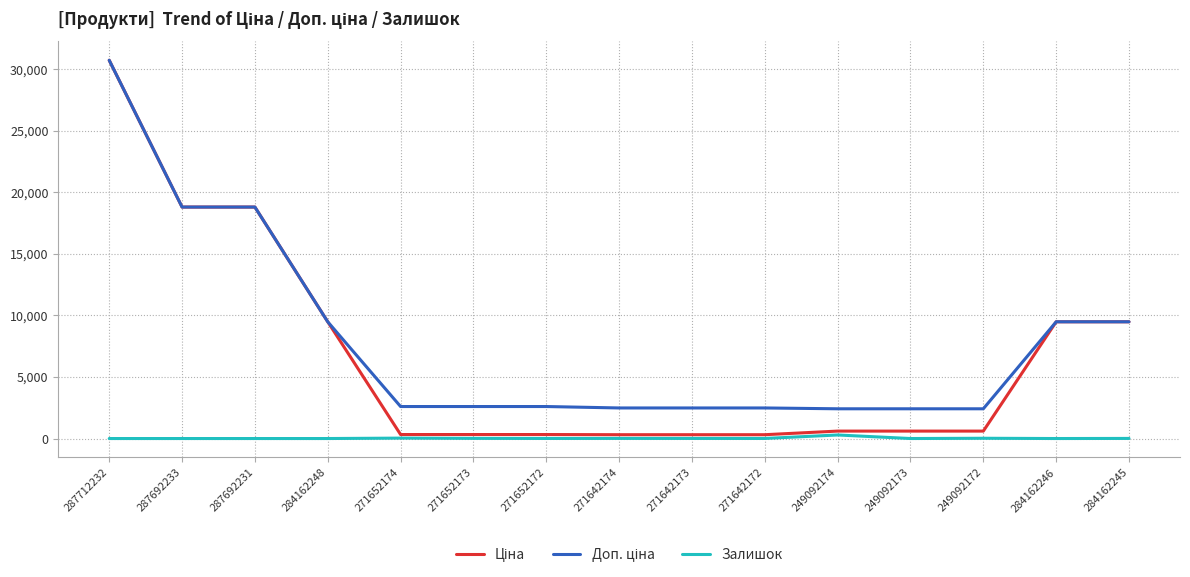

What is the maximum value shown in the chart?

30717.1